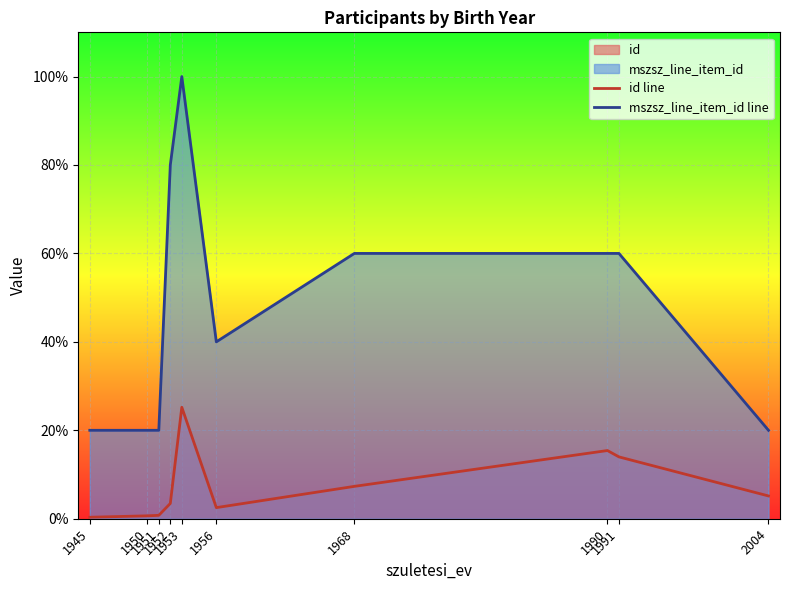

Rank the series by their average value, from highest to lowest.

mszsz_line_item_id line, id line